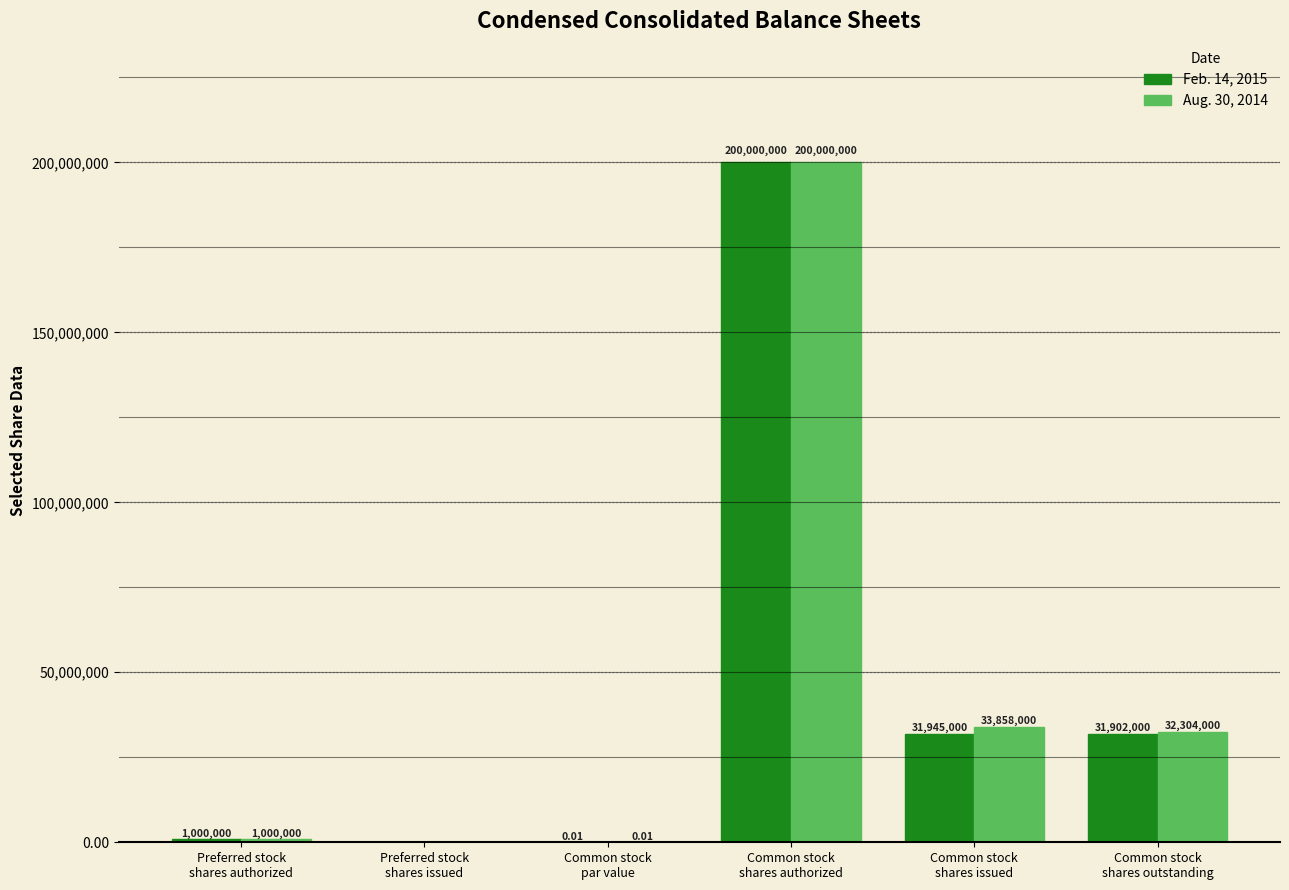

Where is Aug. 30, 2014 nearest to the value 100000000?

Common stock
shares issued